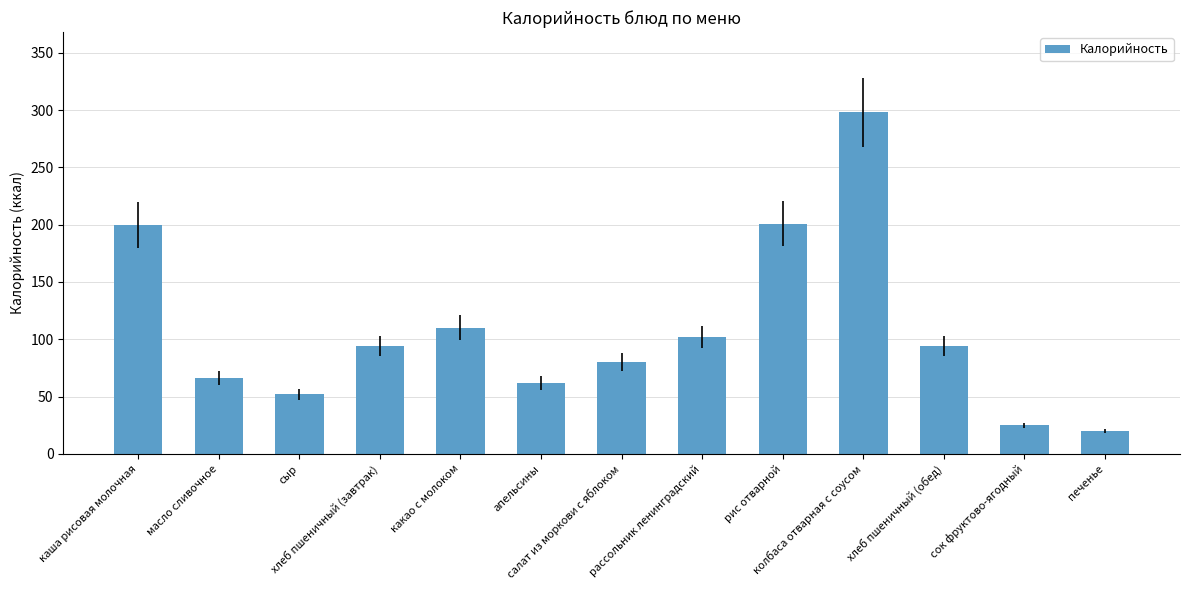

How many values are below 94?

6